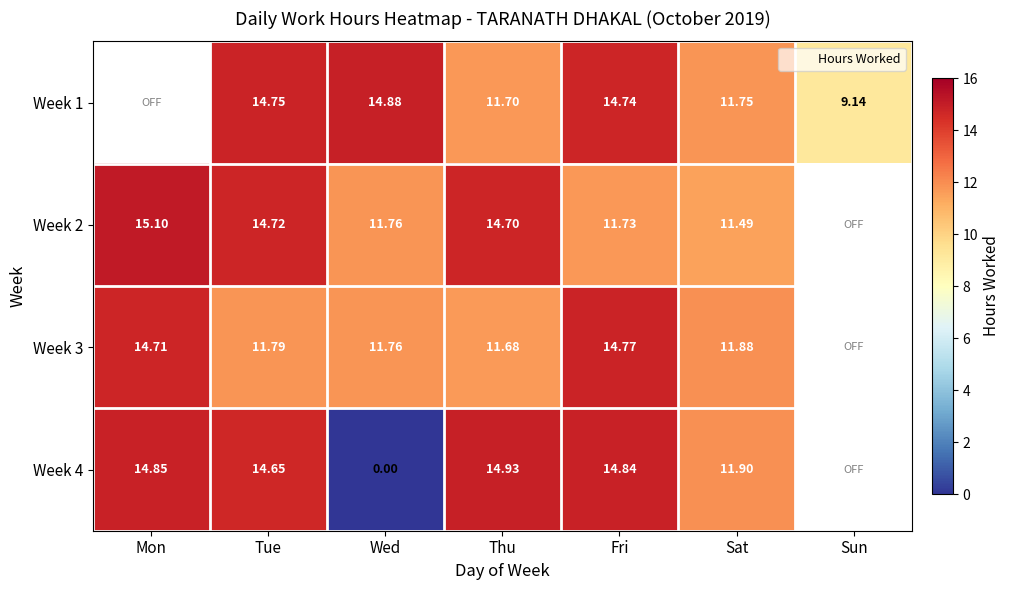

Rank the series at Tue from lowest to highest value.

Week 3, Week 4, Week 2, Week 1